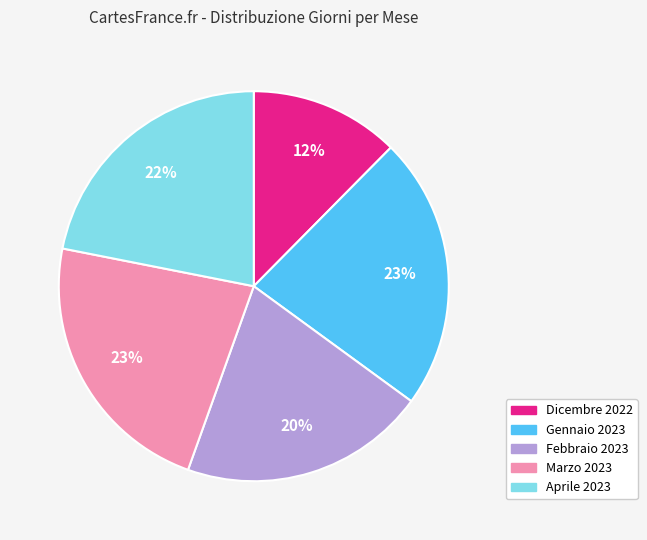

Is the sum of Febbraio 2023 and Marzo 2023 greater than half?

No